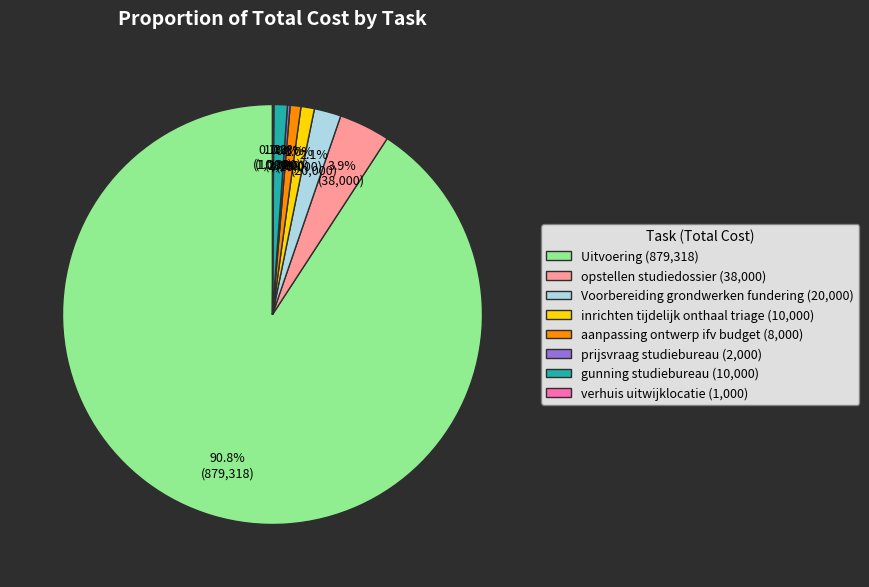

What portion of the pie excludes gunning studiebureau (10,000)?

99.0%